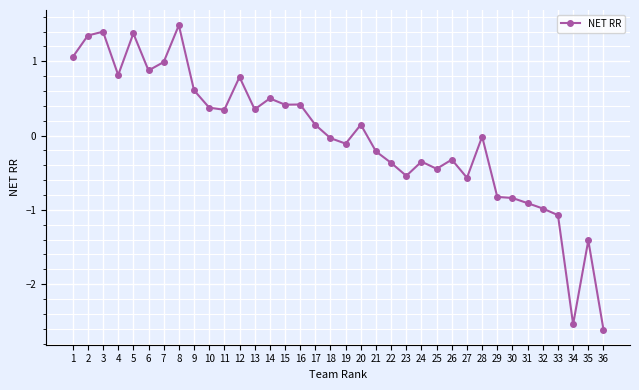

What is the smallest value displayed?

-2.6